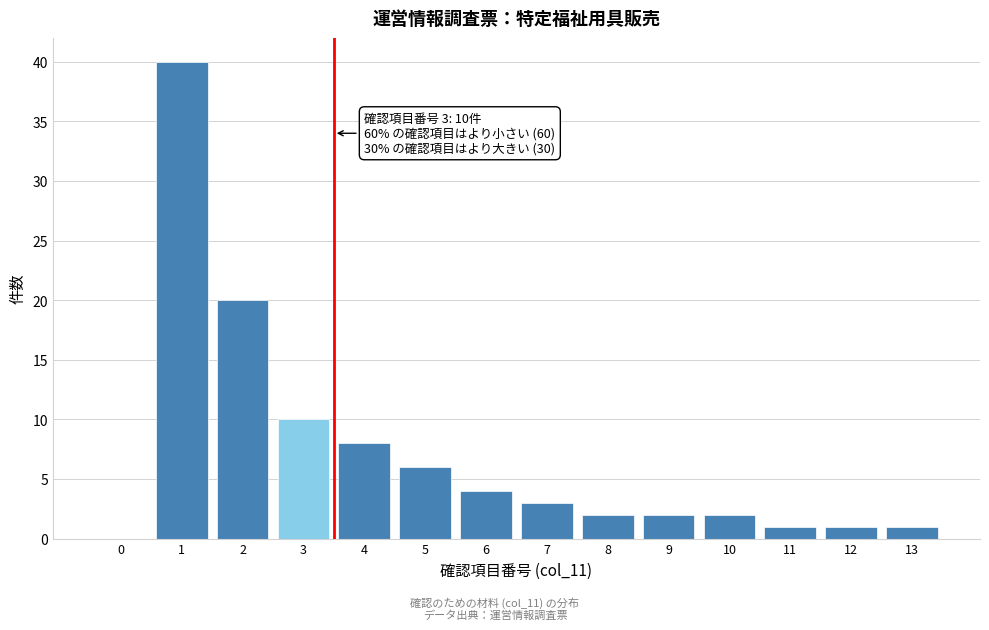

Reading left to right, what are all the values shown in this chart?

0=0	1=40	2=20	3=10	4=8	5=6	6=4	7=3	8=2	9=2	10=2	11=1	12=1	13=1